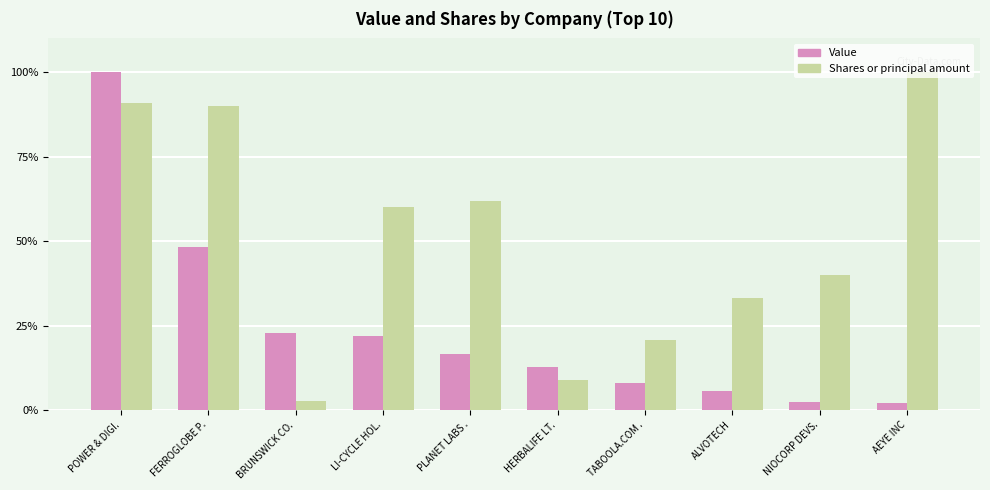

How many data points does each series have?

10